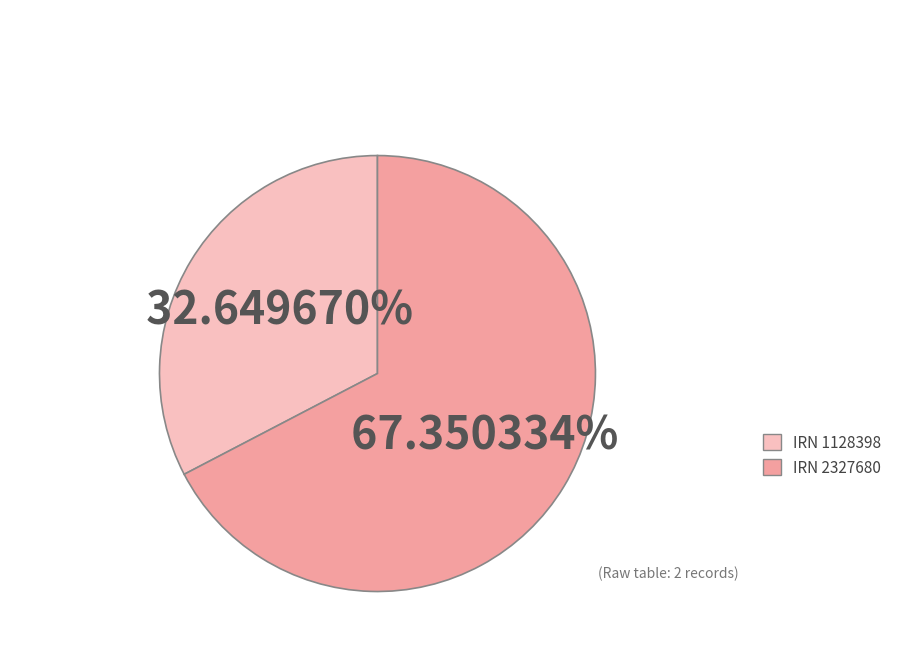

Is IRN 1128398 the majority of the pie?

No